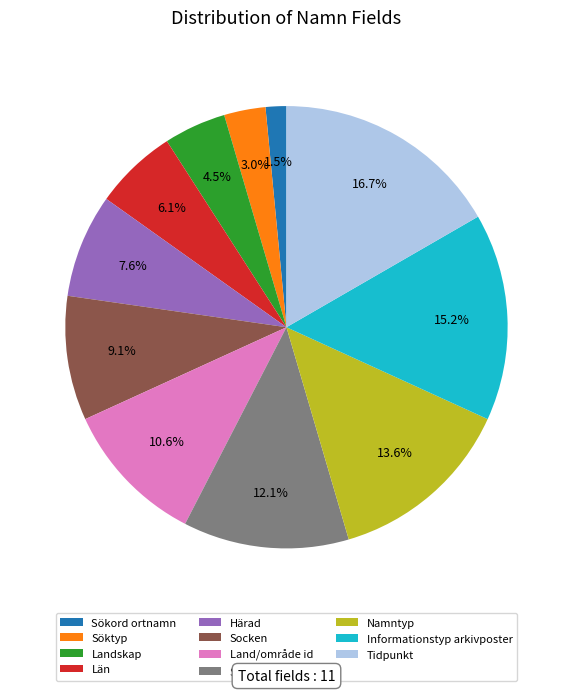

Which category has the biggest portion of the pie?

Tidpunkt